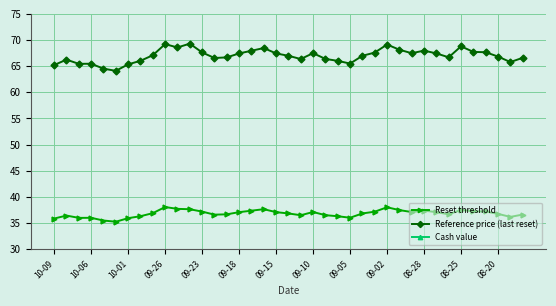

True or false: Reference price (last reset) and Reset threshold intersect in this chart.

False